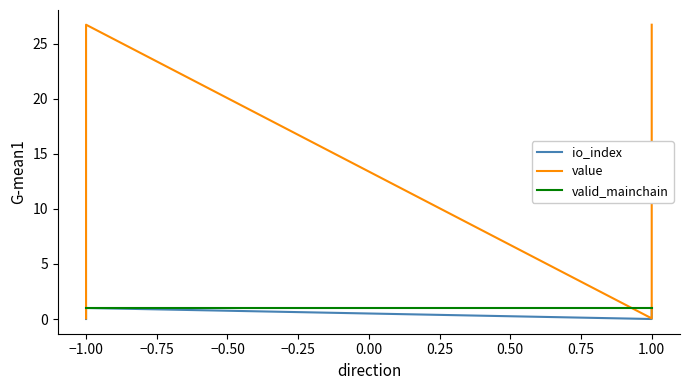

The io_index series shows -0.7 at 1.00. True or false?

False